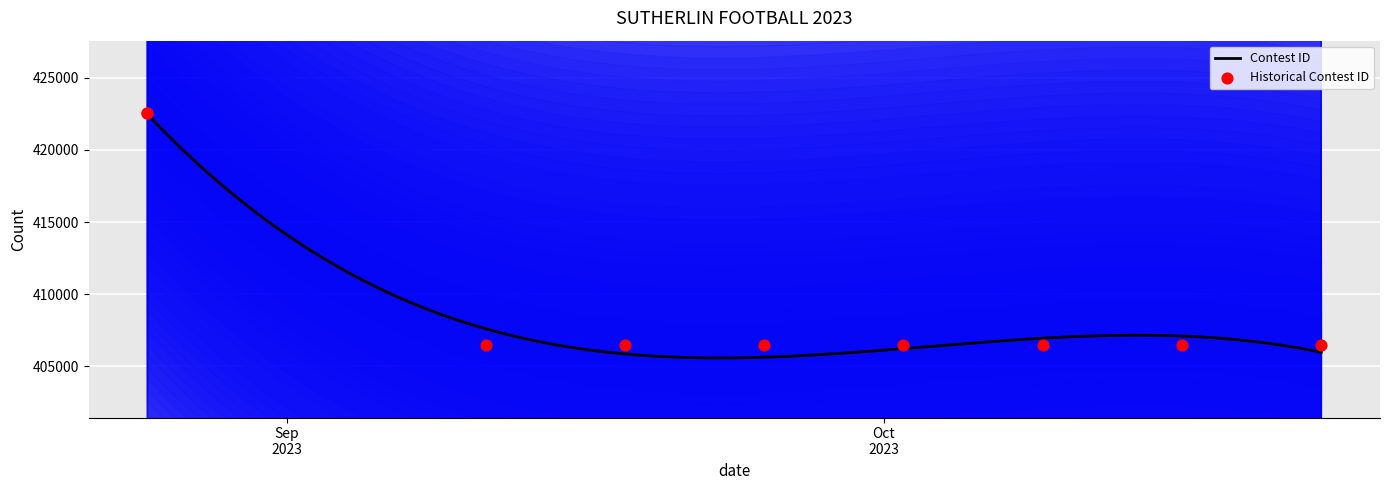

Which has a higher value, 9/11/23 or 10/9/23?

10/9/23